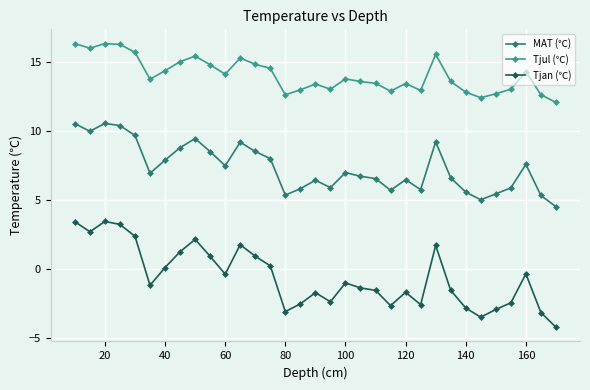

What is the value of the MAT (℃) point at the 17th from the left?

6.5